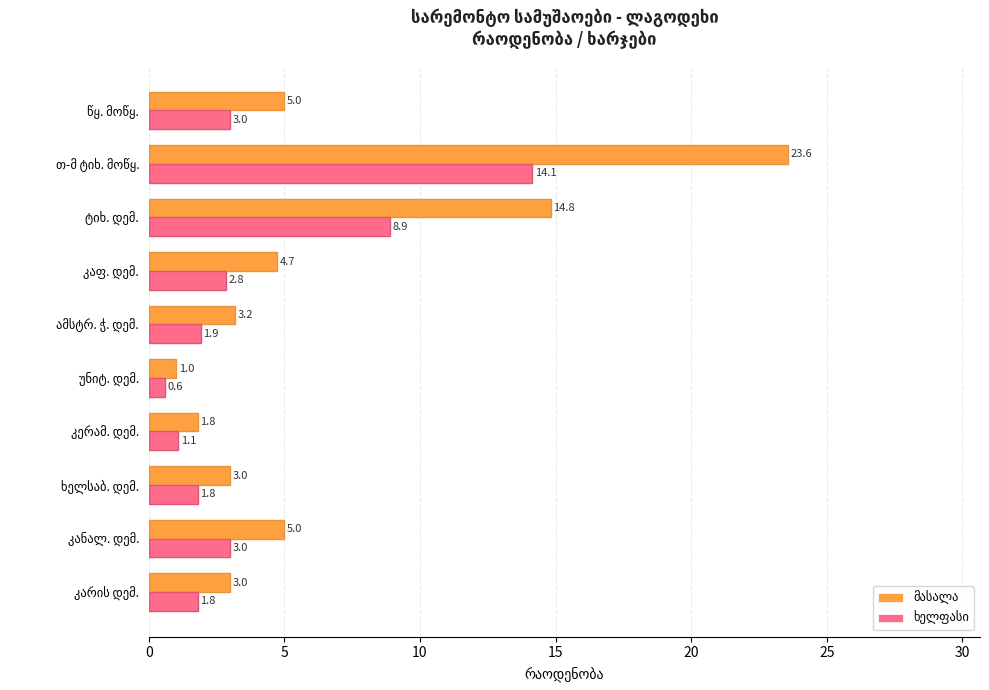

What is the minimum value shown in the chart?

0.6